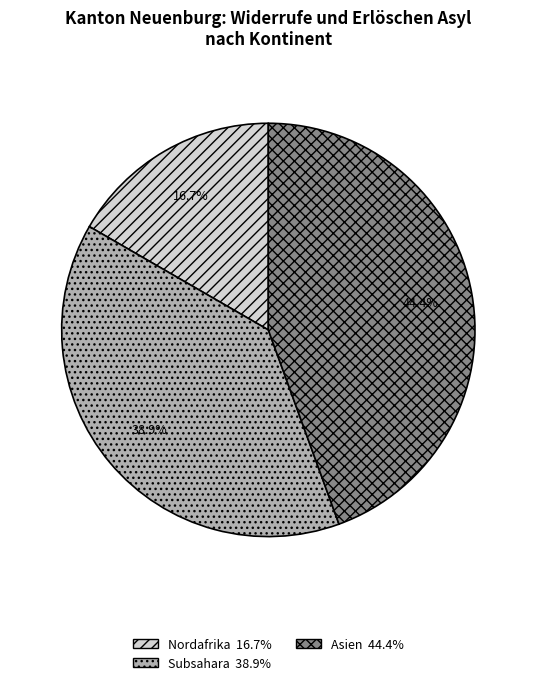

Is there any slice that represents more than half of the pie?

No